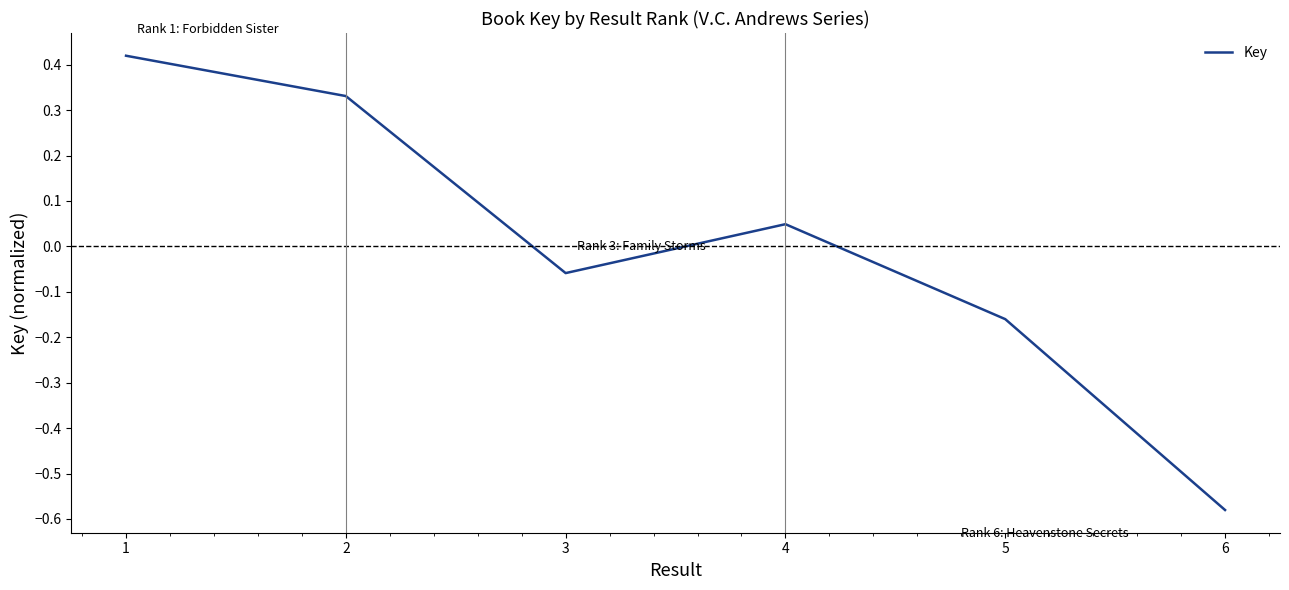

What is the difference between the maximum and minimum values?

1.0